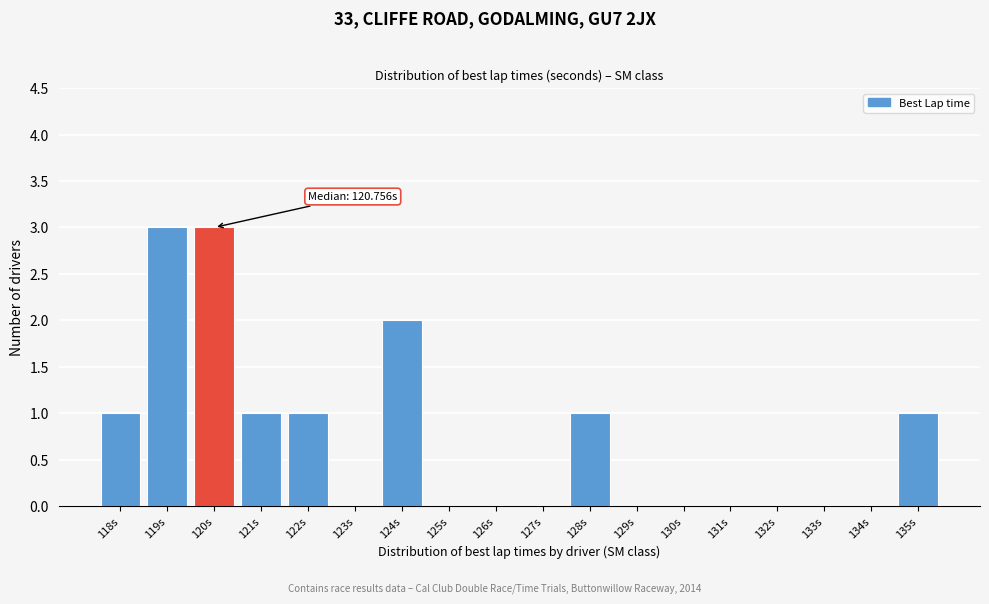

Reading left to right, what are all the values shown in this chart?

118s=1	119s=3	120s=3	121s=1	122s=1	123s=0	124s=2	125s=0	126s=0	127s=0	128s=1	129s=0	130s=0	131s=0	132s=0	133s=0	134s=0	135s=1